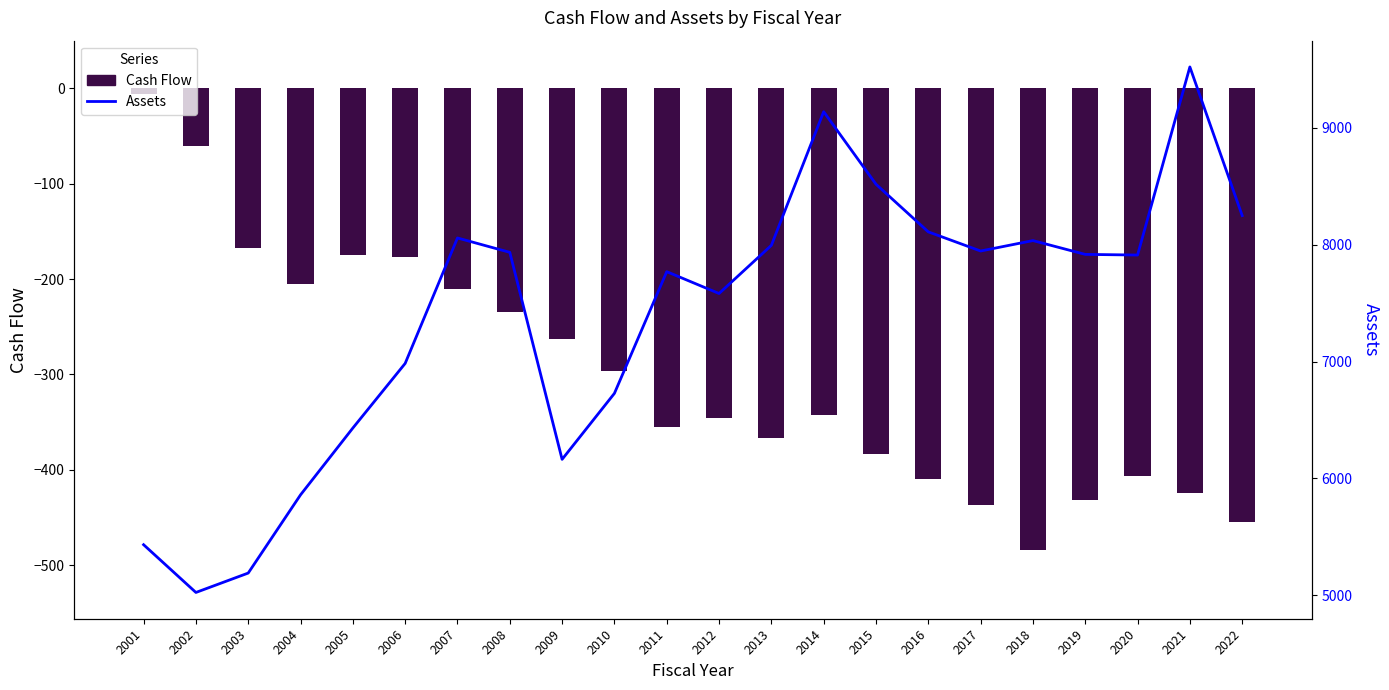

Rank the series by their maximum value, from highest to lowest.

Assets, Cash Flow